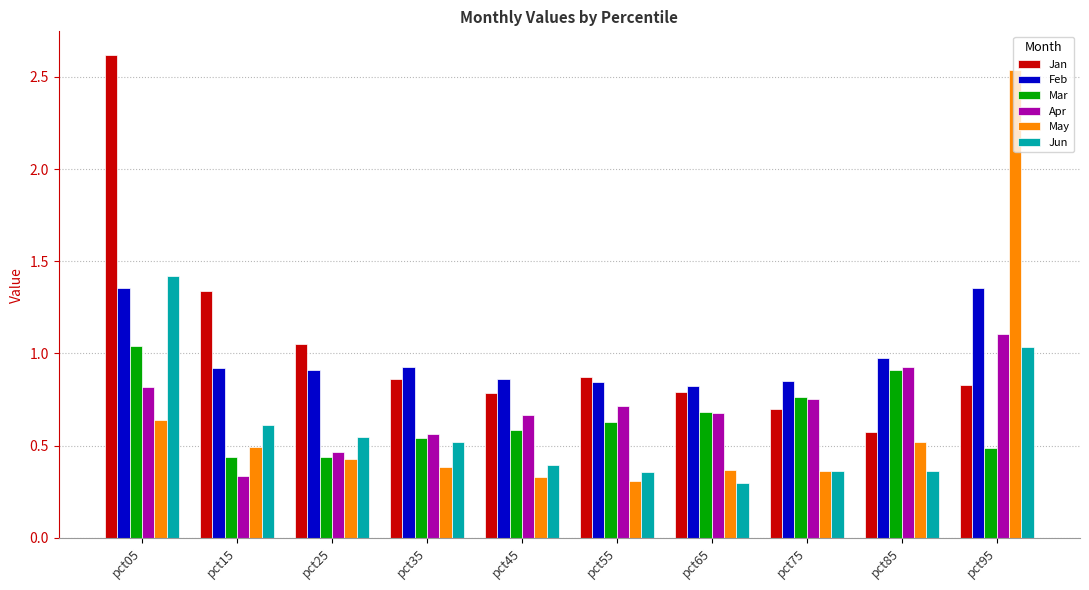

What is the difference between the maximum and minimum values in the Jan series?

2.0